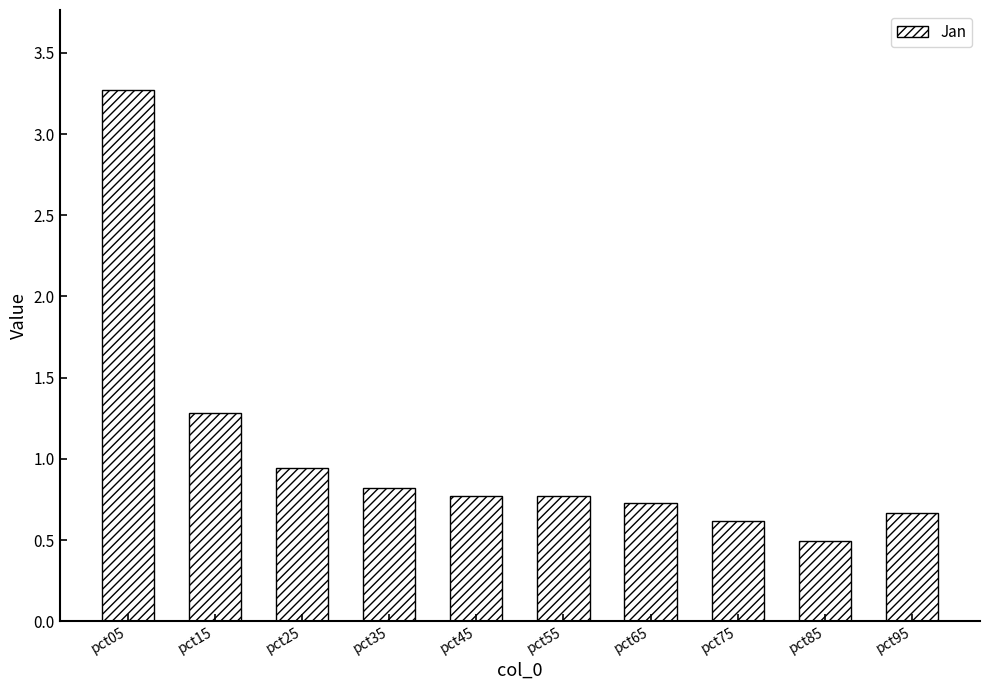

The chart shows a value of 1.5 at pct25. True or false?

False